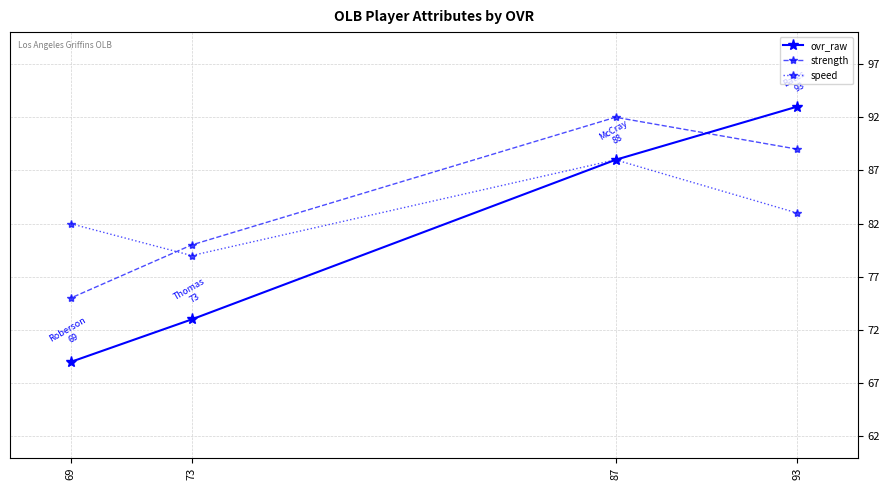

Which series has the largest total across all categories?

strength